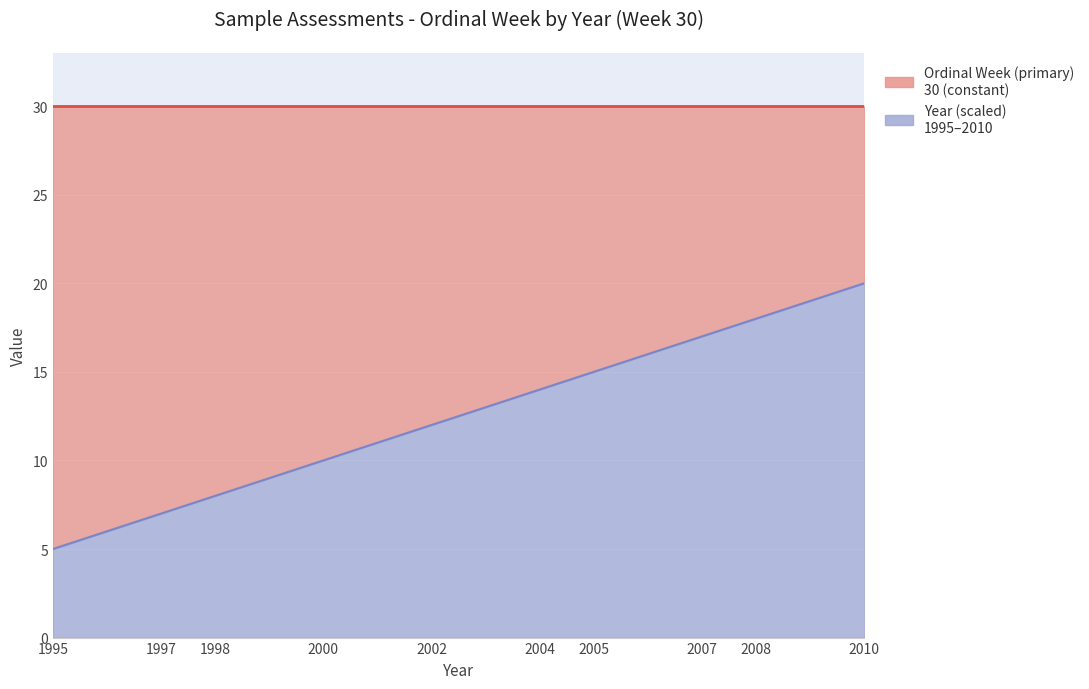

Reading left to right, transcribe all the data shown in this chart.

1995=5	1997=7	1998=8	2000=10	2002=12	2004=14	2005=15	2007=17	2008=18	2010=20